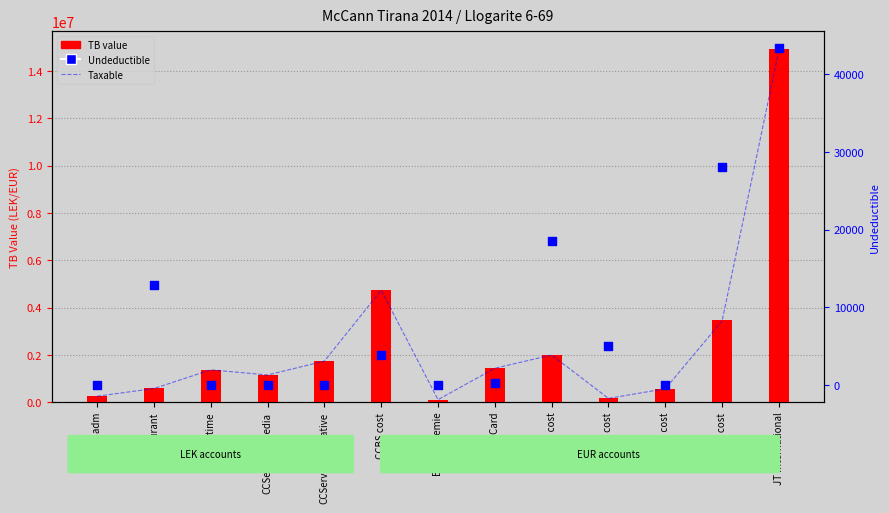

Is the value of Undeductible at Loreal cost greater than the value of Taxable at CCServices-Media?

No